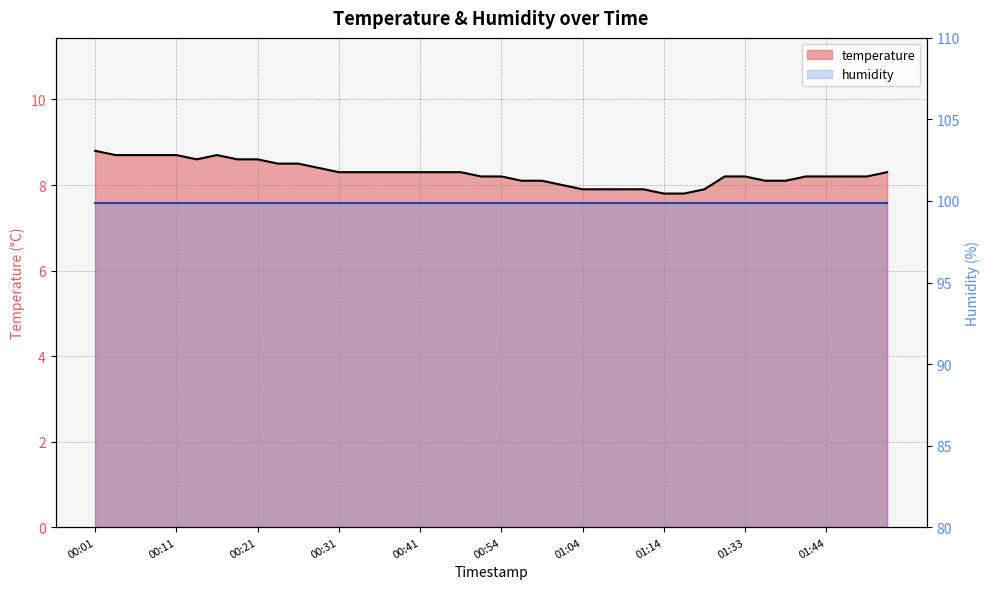

Where is the first local maximum?

00:16